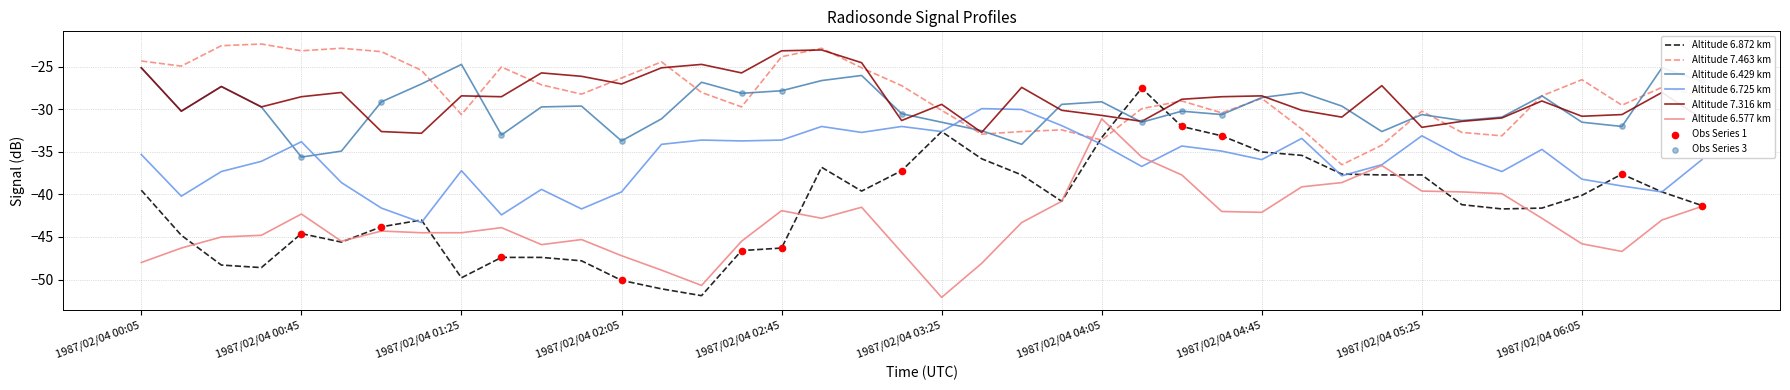

True or false: Altitude 6.577 km and Altitude 6.429 km intersect in this chart.

False